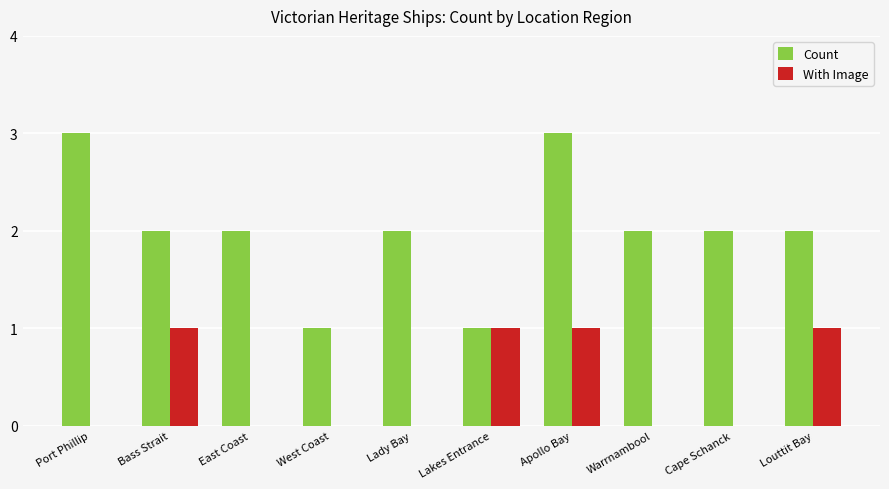

What is the greatest value displayed?

3